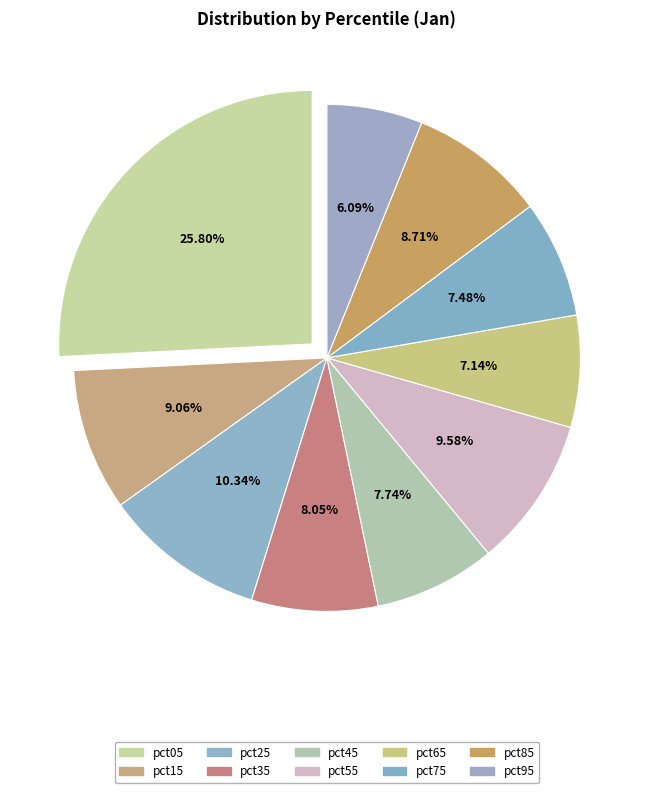

True or false: pct35 accounts for 17% of the total.

False